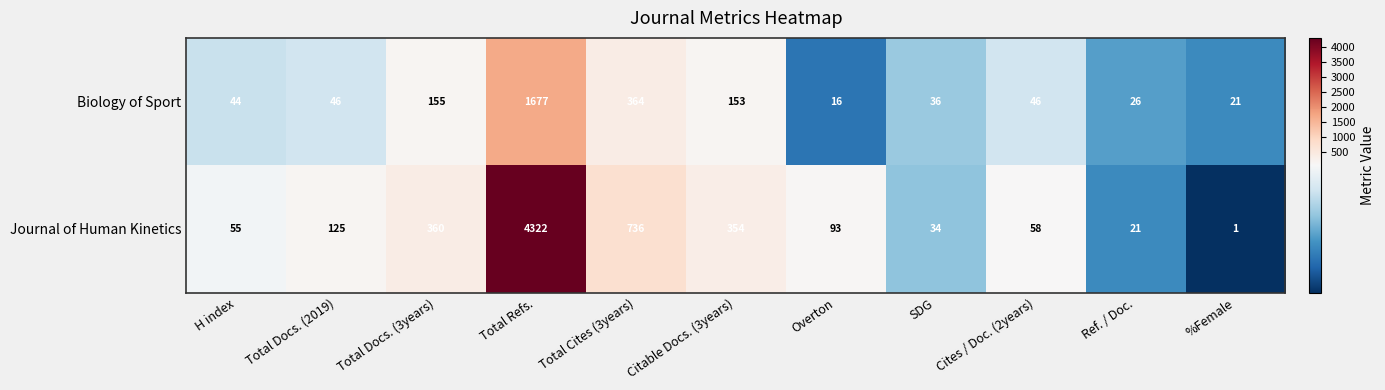

What is the difference between the second highest and second lowest values in the Biology of Sport series?

343